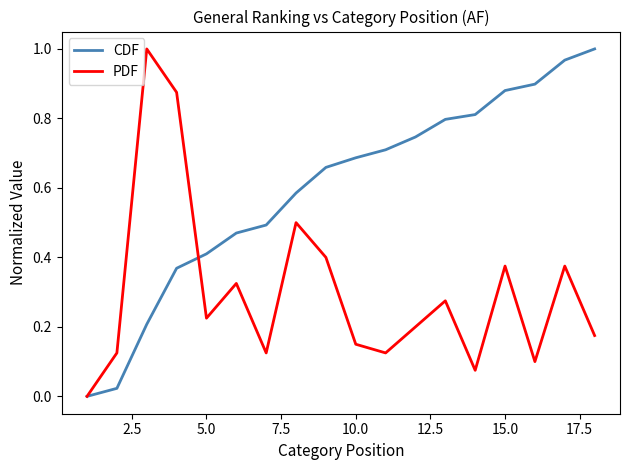

Which series has the largest total across all categories?

CDF